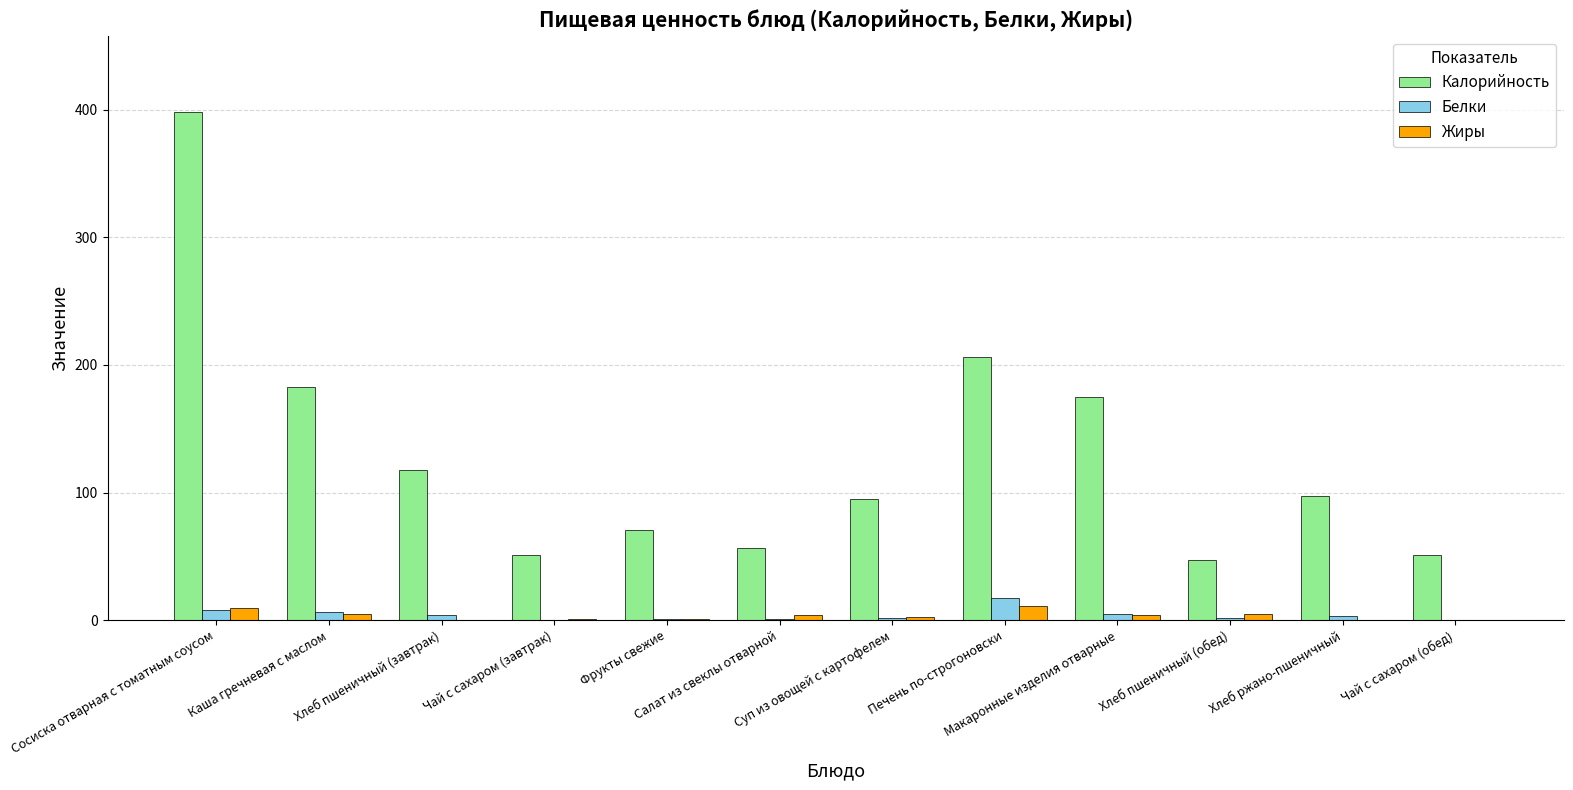

Which series has the widest spread of values?

Калорийность